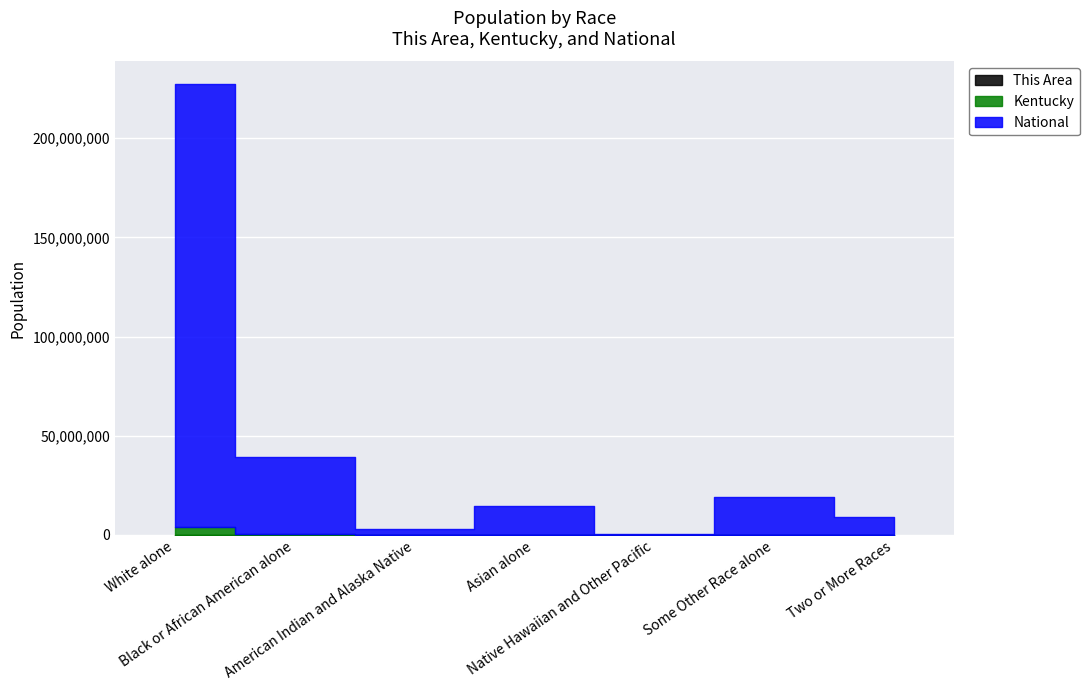

Is it true that This Area equals 72 at White alone?

False